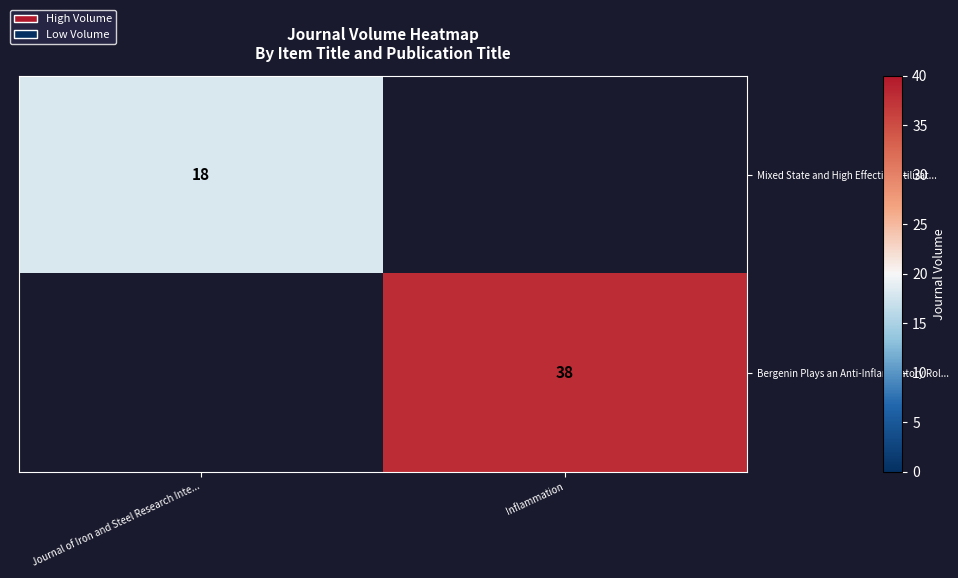

Is it true that Mixed State and High Effective Utilizat... equals 11 at Journal of Iron and Steel Research Inte...?

False